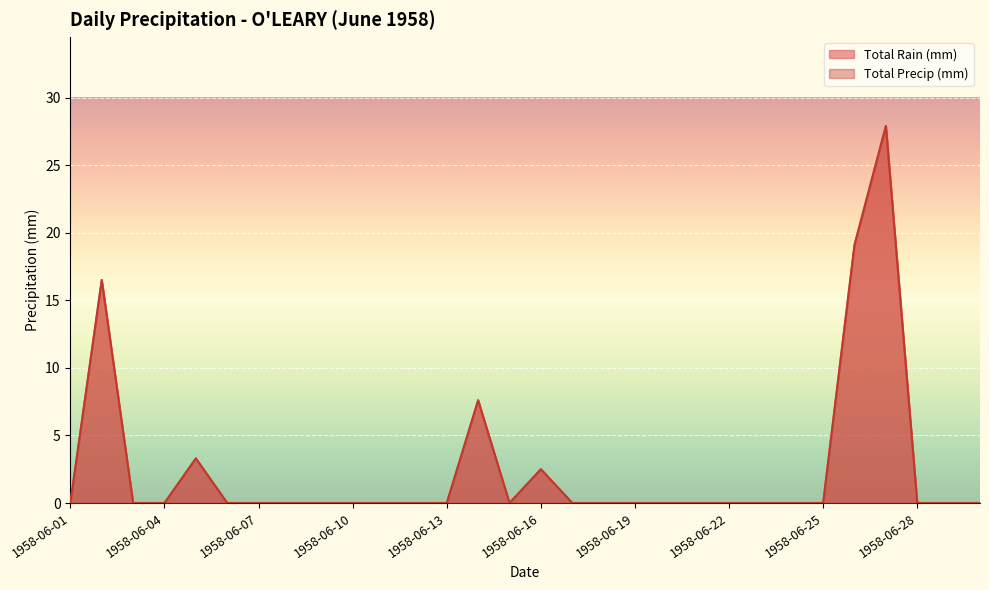

What is the value of the Total Precip (mm) point at the 27th from the left?

27.9